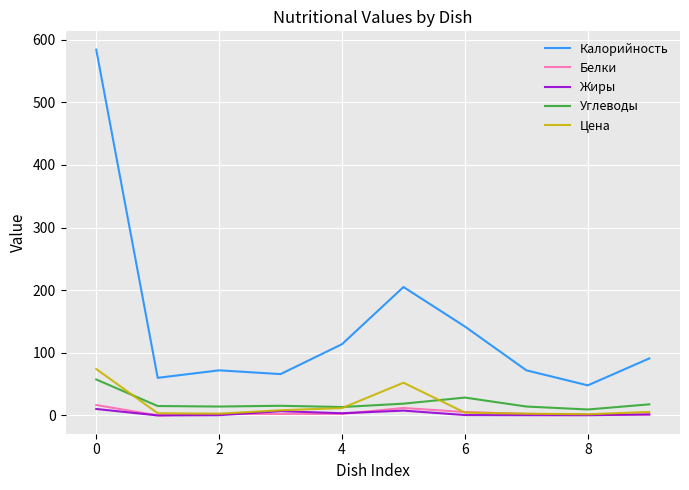

What is the highest value of the Калорийность series?

584.0